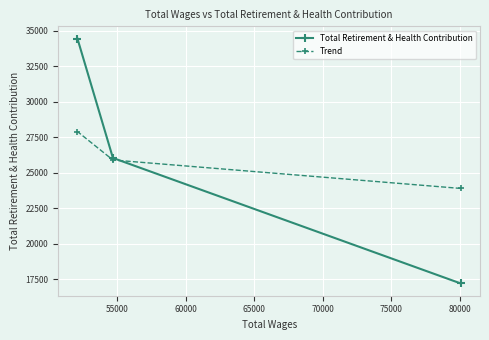

What is the value of the Total Retirement & Health Contribution point at the 3rd from the left?

17209.0